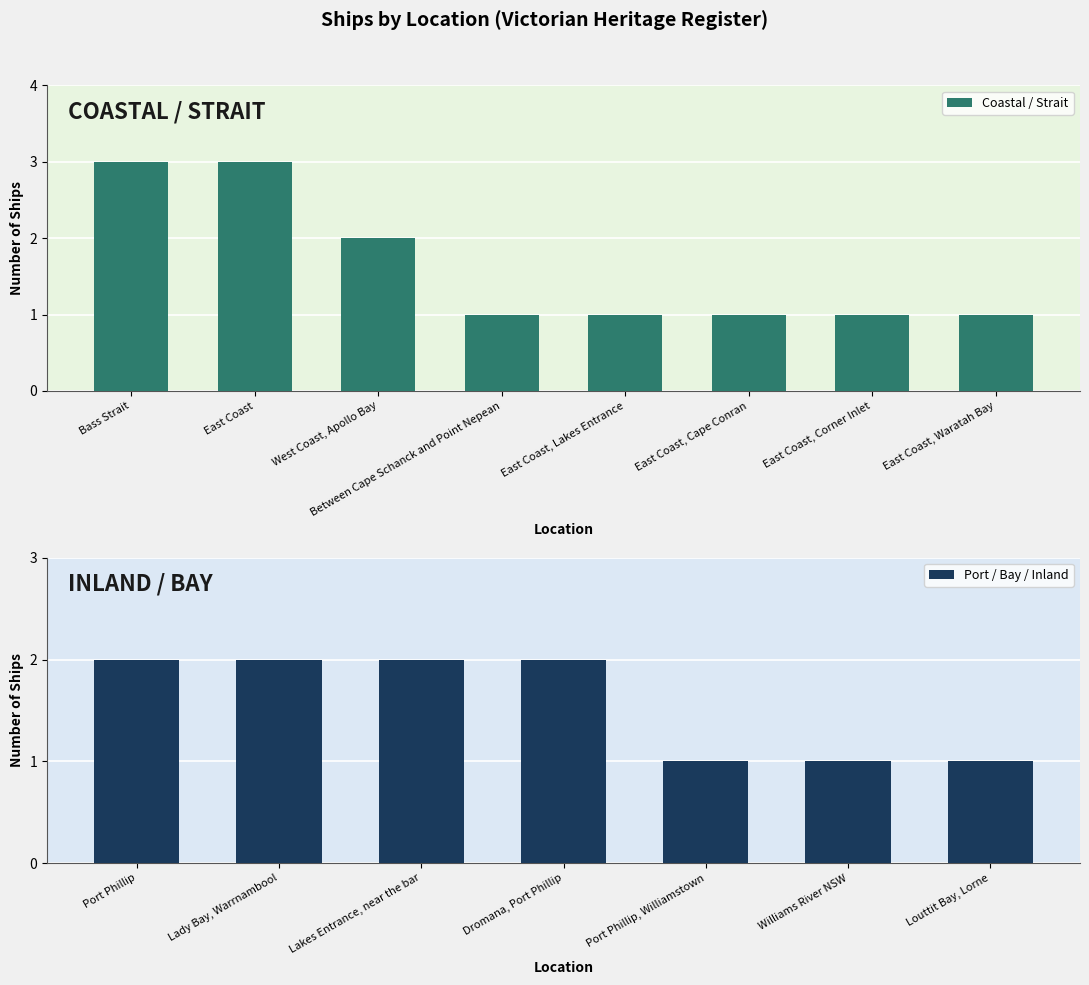

How many bars are there in total?

15